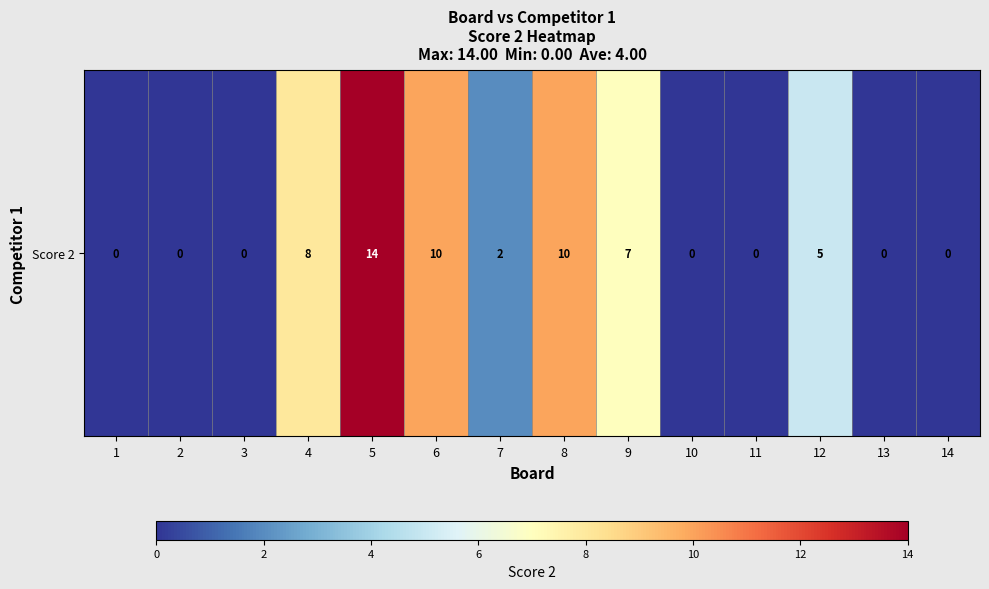

How many values are above zero?

7